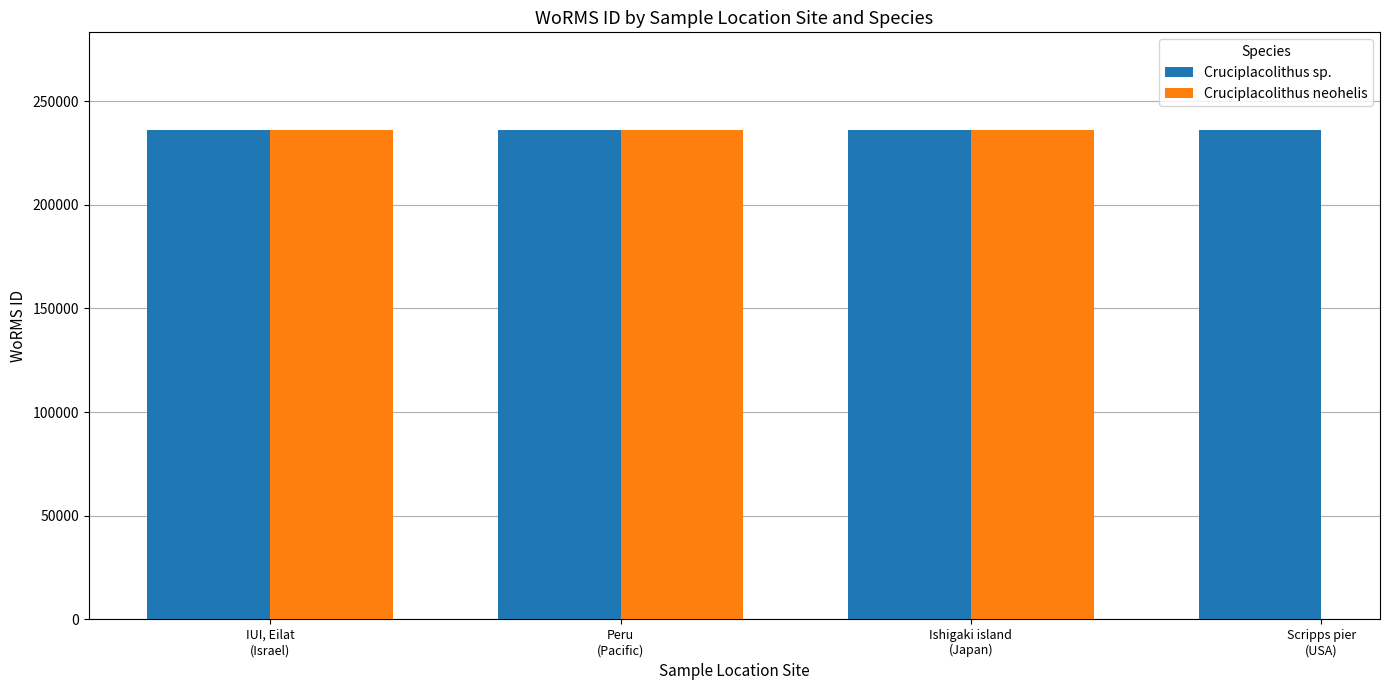

At which label does Cruciplacolithus sp. reach its minimum?

IUI, Eilat
(Israel)